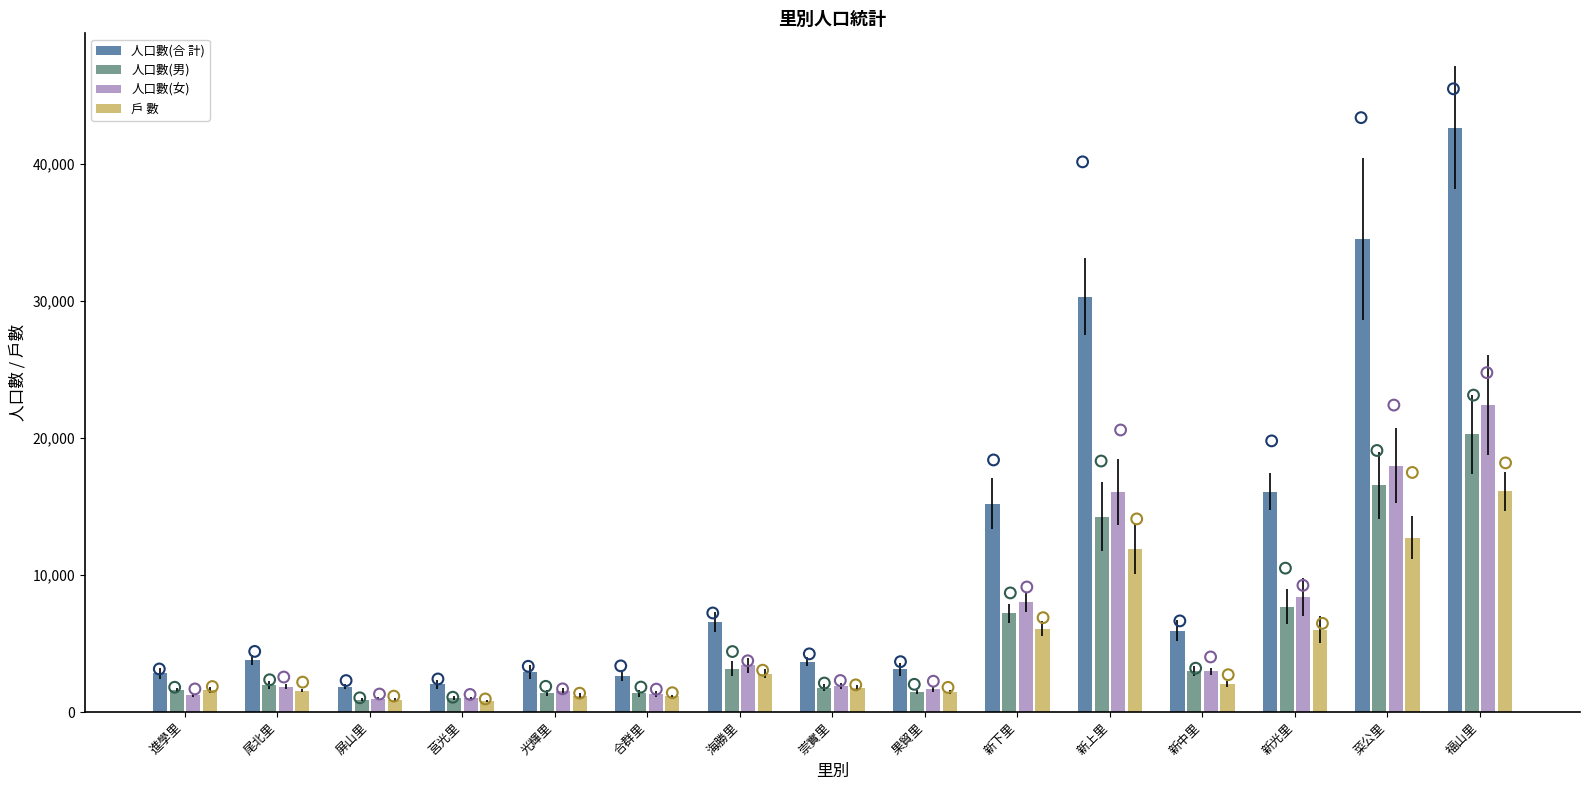

What is the total value across all series at 進學里?

7251